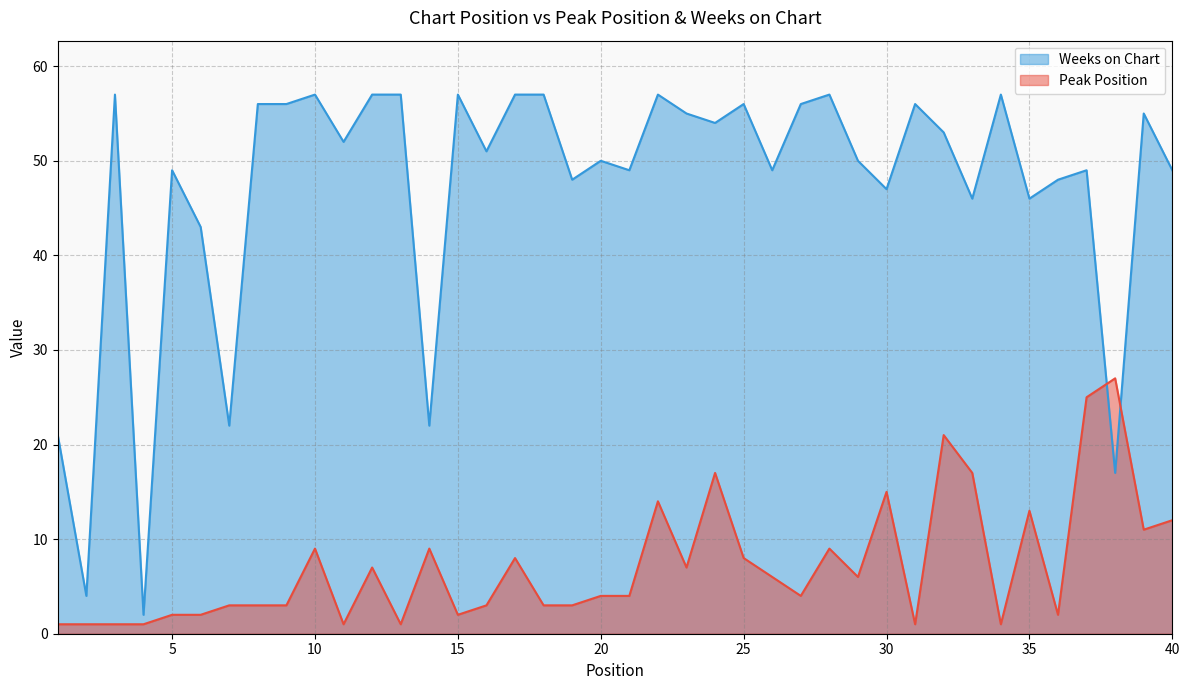

List the labels in order of Peak Position value, smallest first.

1, 2, 3, 4, 11, 13, 31, 34, 5, 6, 15, 36, 7, 8, 9, 16, 18, 19, 20, 21, 27, 26, 29, 12, 23, 17, 25, 10, 14, 28, 39, 40, 35, 22, 30, 24, 33, 32, 37, 38